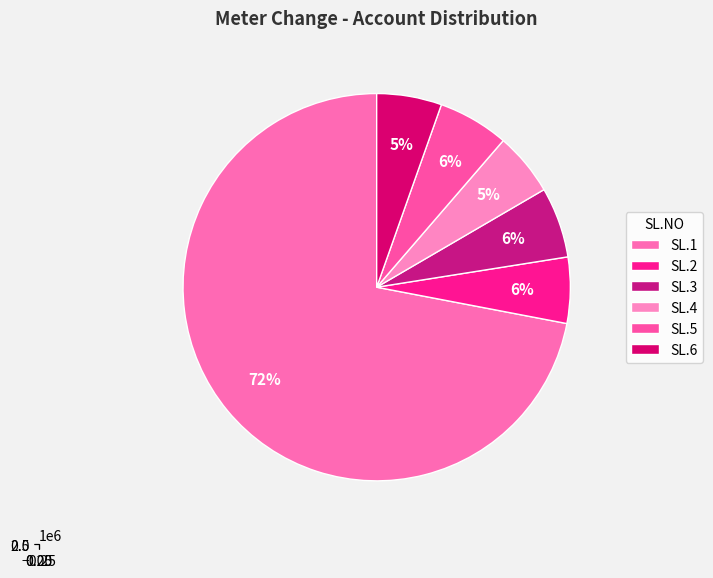

To the nearest percent, what is the difference between the largest and smallest slice percentages?

67%